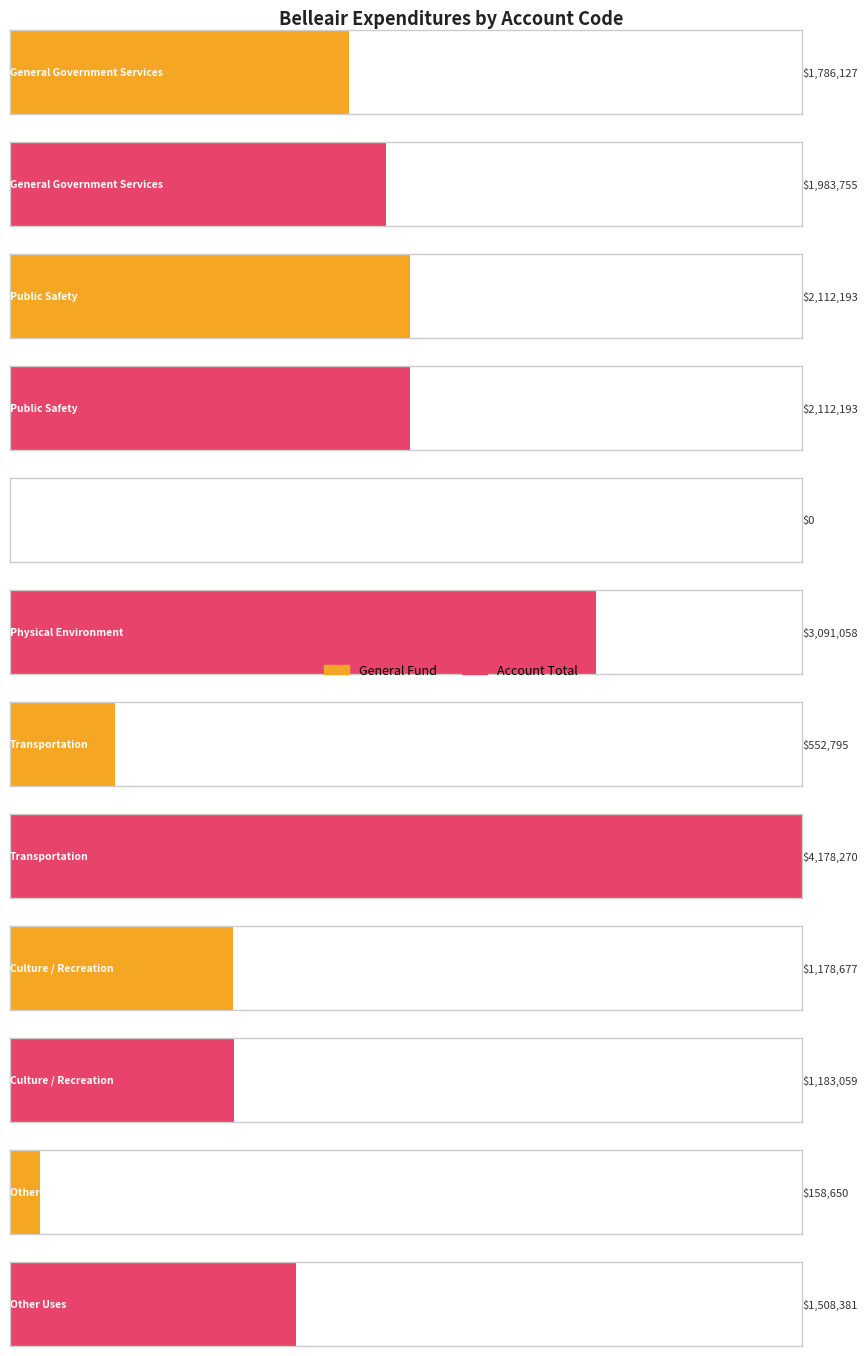

What position from the right is General Government Services?

6